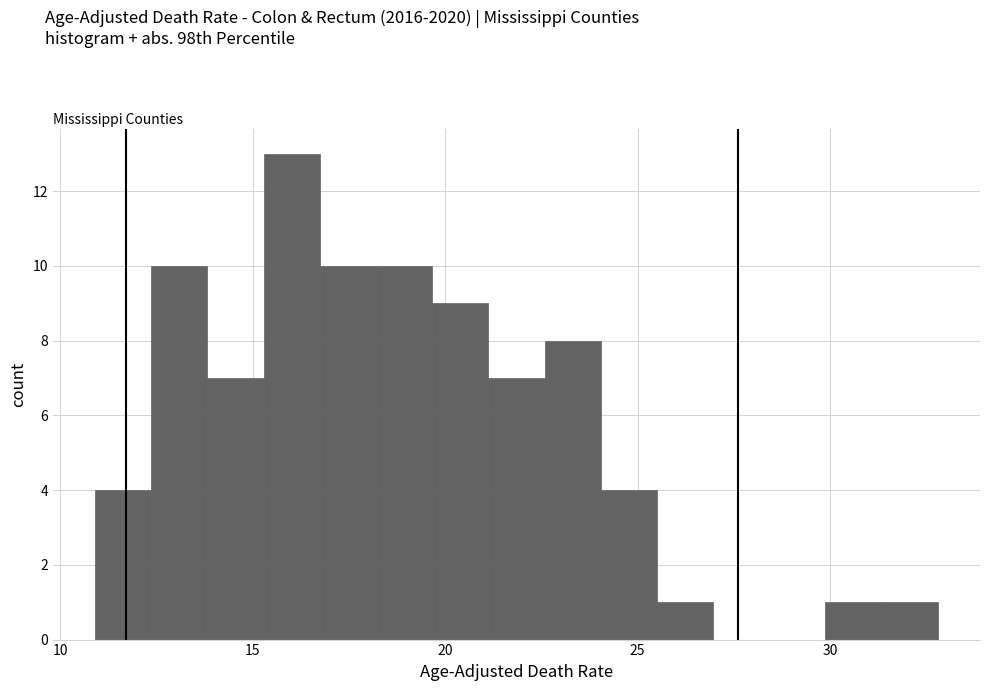

Around what value on the x-axis is the tallest bar? Give the approximate position of its centre, as read against the axis.

16.0